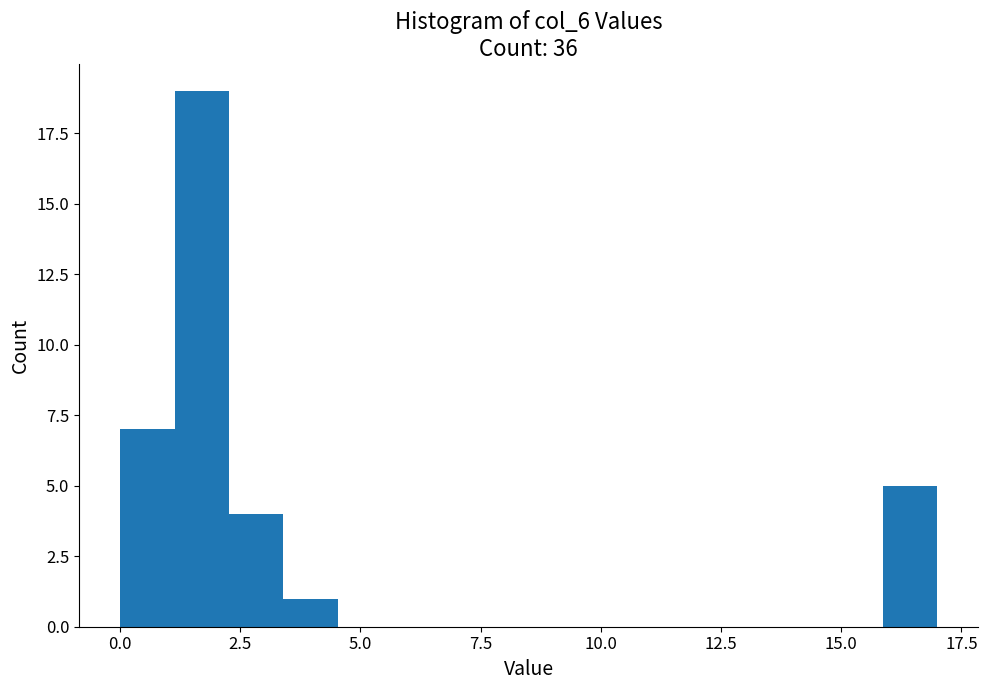

Read against the x-axis, roughly where is the centre of the tallest bar?

1.5